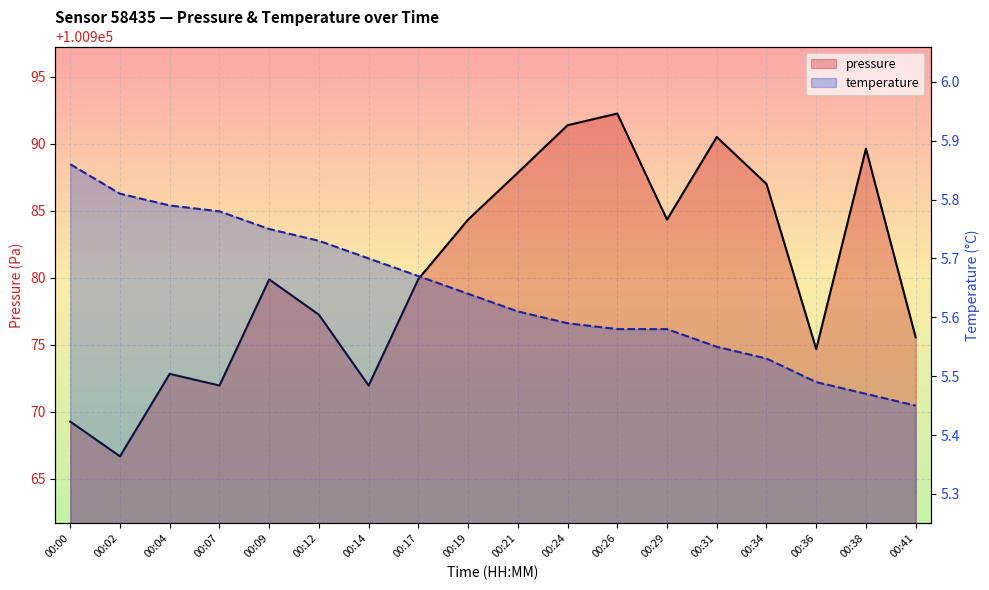

True or false: pressure and temperature intersect in this chart.

False